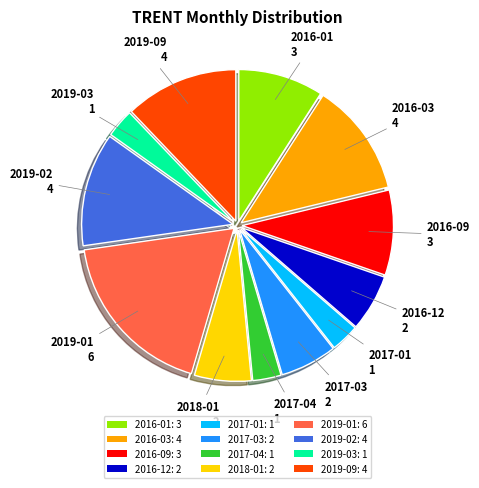

Between 2019-02: 4 and 2017-04: 1, which is larger?

2019-02: 4